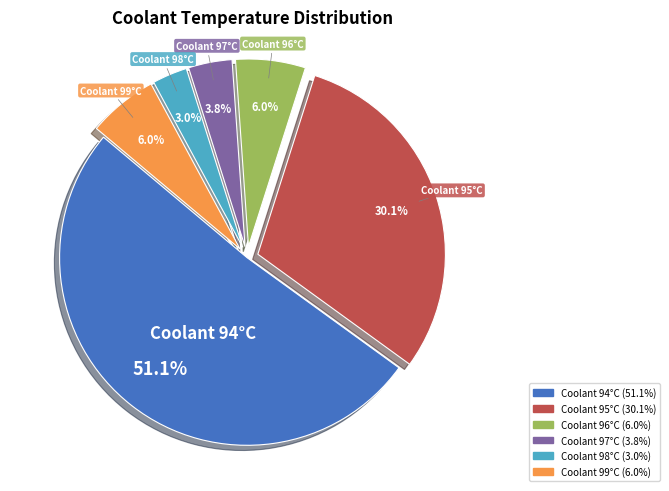

Is the sum of Coolant 94°C and Coolant 98°C greater than half?

Yes